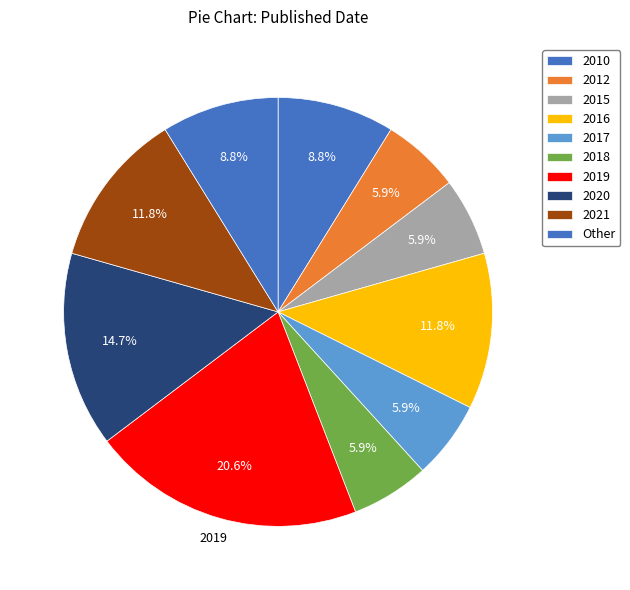

Does any single category account for the majority?

No